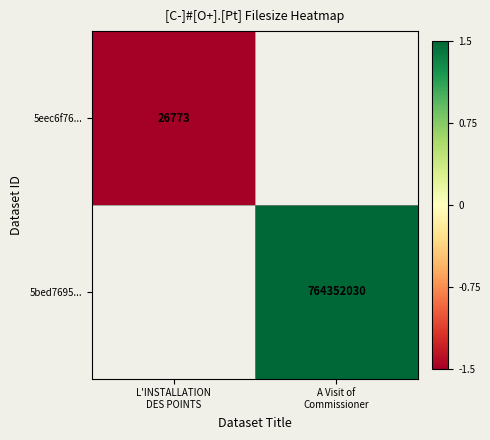

At A Visit of Commissioner, list the series in order from largest to smallest.

5eec6f76..., 5bed7695...